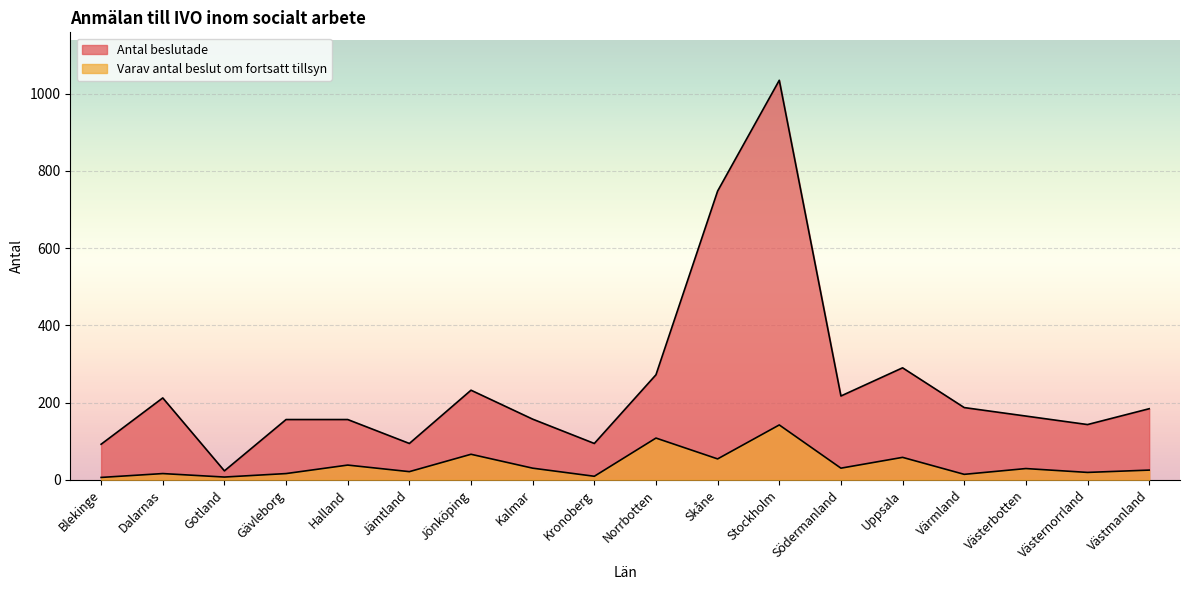

In Antal beslutade, how many points are higher than both neighbors (excluding endpoints)?

4